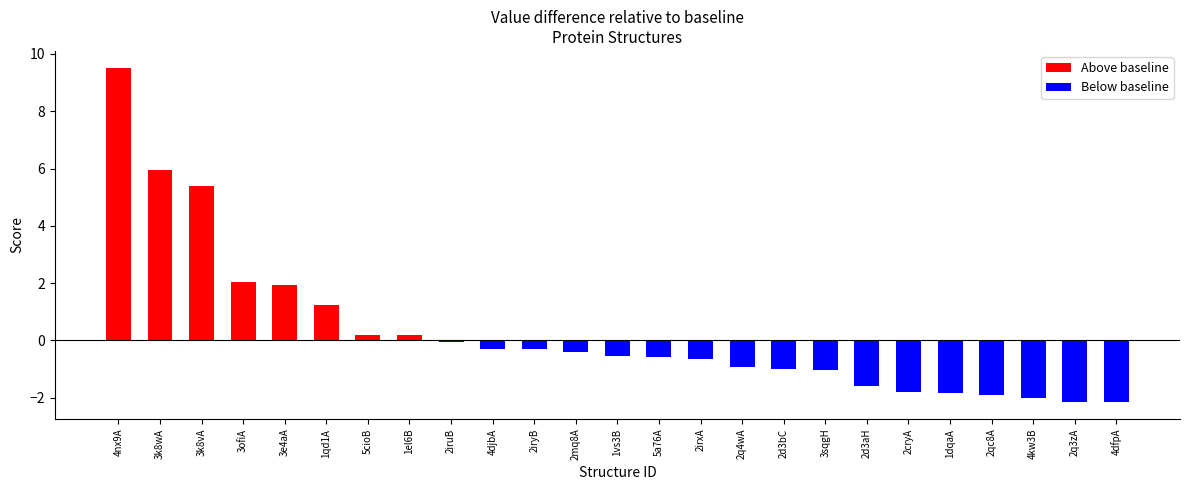

Reading left to right, what are all the values shown in this chart?

Above baseline: 4nx9A=9.5	3k8wA=5.9	3k8vA=5.4	3ofiA=2.1	3e4aA=1.9	1qd1A=1.2	5cioB=0.2	1el6B=0.2	2iruB=0.0	4djbA=0.0	2iryB=0.0	2mq8A=0.0	1vs3B=0.0	5a76A=0.0	2irxA=0.0	2q4wA=0.0	2d3bC=0.0	3sqgH=0.0	2d3aH=0.0	2cryA=0.0	1dqaA=0.0	2qc8A=0.0	4kw3B=0.0	2q3zA=0.0	4dfpA=0.0
Below baseline: 4nx9A=0.0	3k8wA=0.0	3k8vA=0.0	3ofiA=0.0	3e4aA=0.0	1qd1A=0.0	5cioB=0.0	1el6B=0.0	2iruB=-0.1	4djbA=-0.3	2iryB=-0.3	2mq8A=-0.4	1vs3B=-0.5	5a76A=-0.6	2irxA=-0.6	2q4wA=-0.9	2d3bC=-1.0	3sqgH=-1.0	2d3aH=-1.6	2cryA=-1.8	1dqaA=-1.8	2qc8A=-1.9	4kw3B=-2.0	2q3zA=-2.2	4dfpA=-2.2